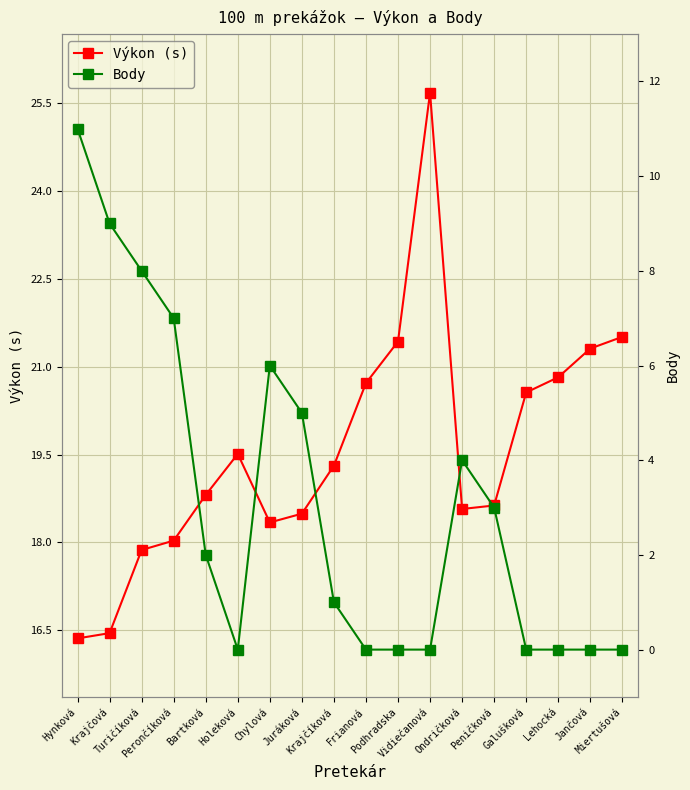

Reading left to right, transcribe all the data shown in this chart.

Výkon (s): Hynková=16.4	Krajčová=16.4	Turičíková=17.9	Perončíková=18.0	Bartková=18.8	Holeková=19.5	Chylová=18.3	Juráková=18.5	Krajčíková=19.3	Frianová=20.7	Podhradska=21.4	Vidiečanová=25.7	Ondričková=18.6	Peničková=18.6	Galušková=20.6	Lehocká=20.8	Jančová=21.3	Miertušová=21.5
Body: Hynková=11.0	Krajčová=9.0	Turičíková=8.0	Perončíková=7.0	Bartková=2.0	Holeková=0.0	Chylová=6.0	Juráková=5.0	Krajčíková=1.0	Frianová=0.0	Podhradska=0.0	Vidiečanová=0.0	Ondričková=4.0	Peničková=3.0	Galušková=0.0	Lehocká=0.0	Jančová=0.0	Miertušová=0.0